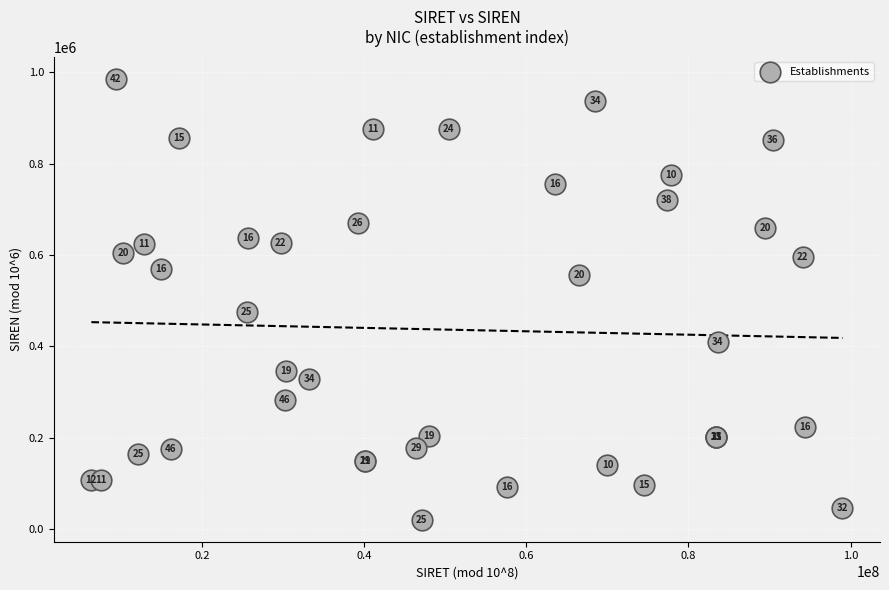

What Y value in the scatter plot is closest to 503282?

475255